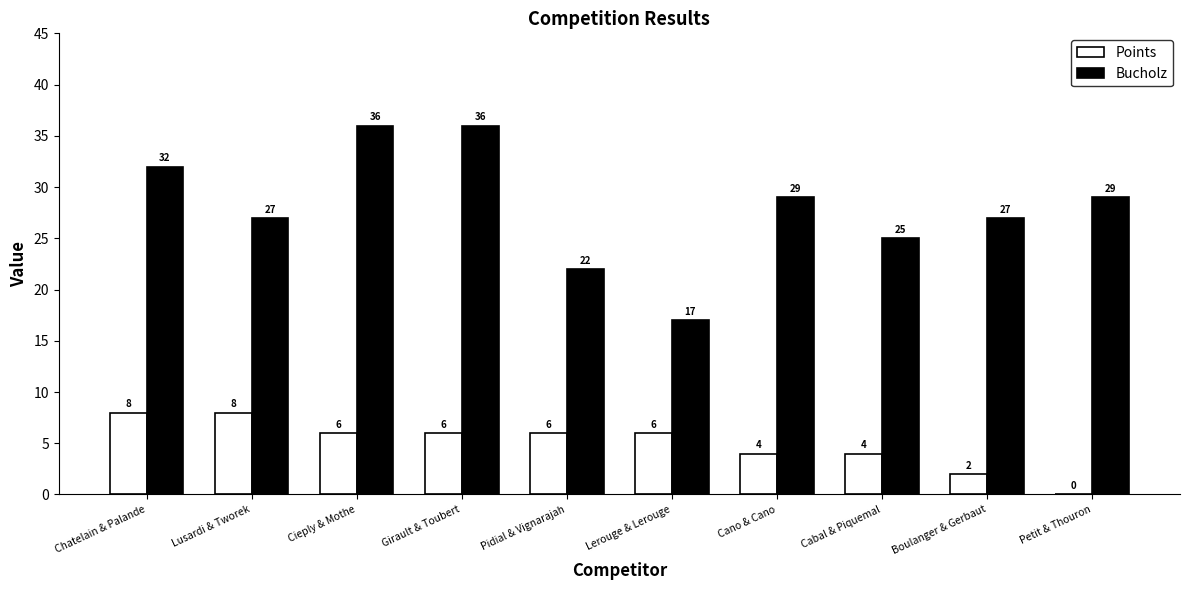

Reading right to left, transcribe all the data shown in this chart.

Points: 0	2	4	4	6	6	6	6	8	8
Bucholz: 29	27	25	29	17	22	36	36	27	32